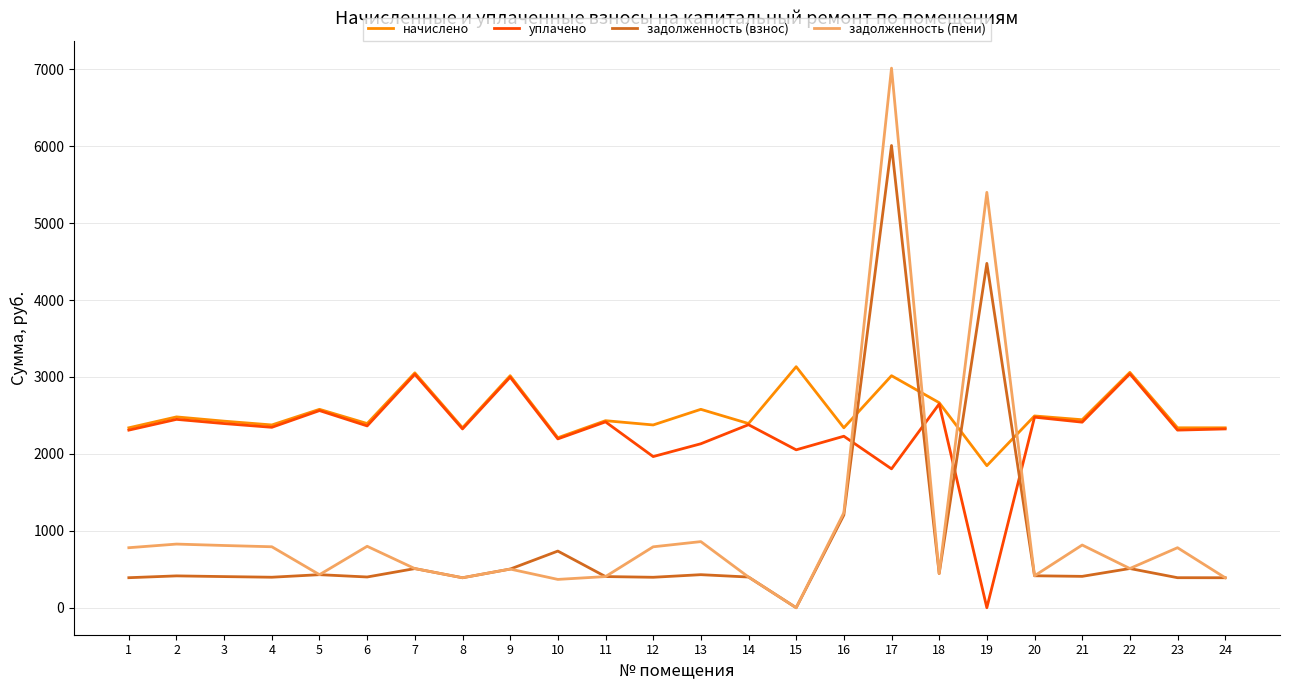

Rank the series by their maximum value, from highest to lowest.

задолженность (пени), задолженность (взнос), начислено, уплачено